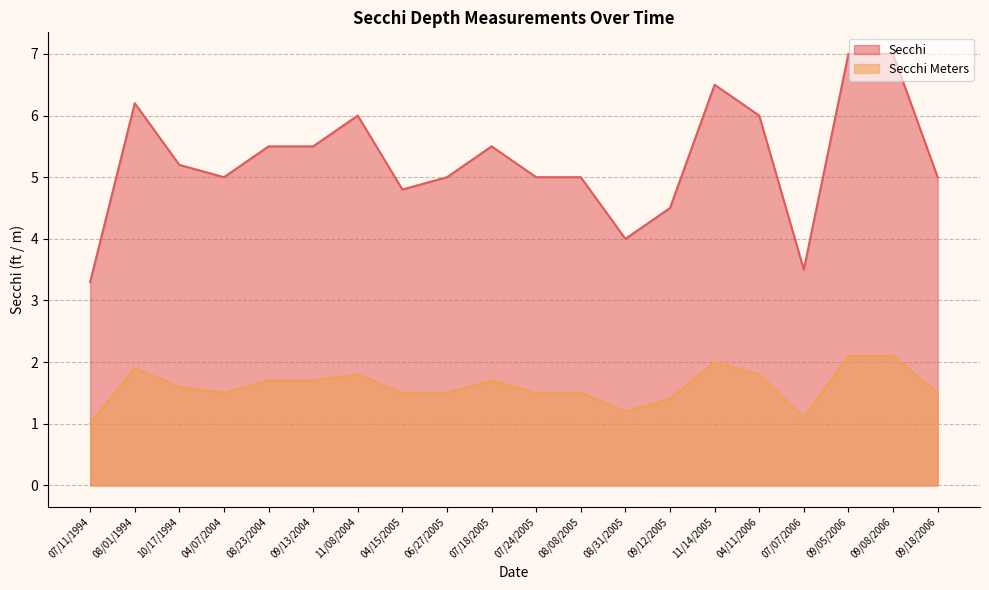

Reading right to left, list all the values displayed in this chart.

Secchi: 09/18/2006=5.0	09/08/2006=7.0	09/05/2006=7.0	07/07/2006=3.5	04/11/2006=6.0	11/14/2005=6.5	09/12/2005=4.5	08/31/2005=4.0	08/08/2005=5.0	07/24/2005=5.0	07/18/2005=5.5	06/27/2005=5.0	04/15/2005=4.8	11/08/2004=6.0	09/13/2004=5.5	08/23/2004=5.5	04/07/2004=5.0	10/17/1994=5.2	08/01/1994=6.2	07/11/1994=3.3
Secchi Meters: 09/18/2006=1.5	09/08/2006=2.1	09/05/2006=2.1	07/07/2006=1.1	04/11/2006=1.8	11/14/2005=2.0	09/12/2005=1.4	08/31/2005=1.2	08/08/2005=1.5	07/24/2005=1.5	07/18/2005=1.7	06/27/2005=1.5	04/15/2005=1.5	11/08/2004=1.8	09/13/2004=1.7	08/23/2004=1.7	04/07/2004=1.5	10/17/1994=1.6	08/01/1994=1.9	07/11/1994=1.0